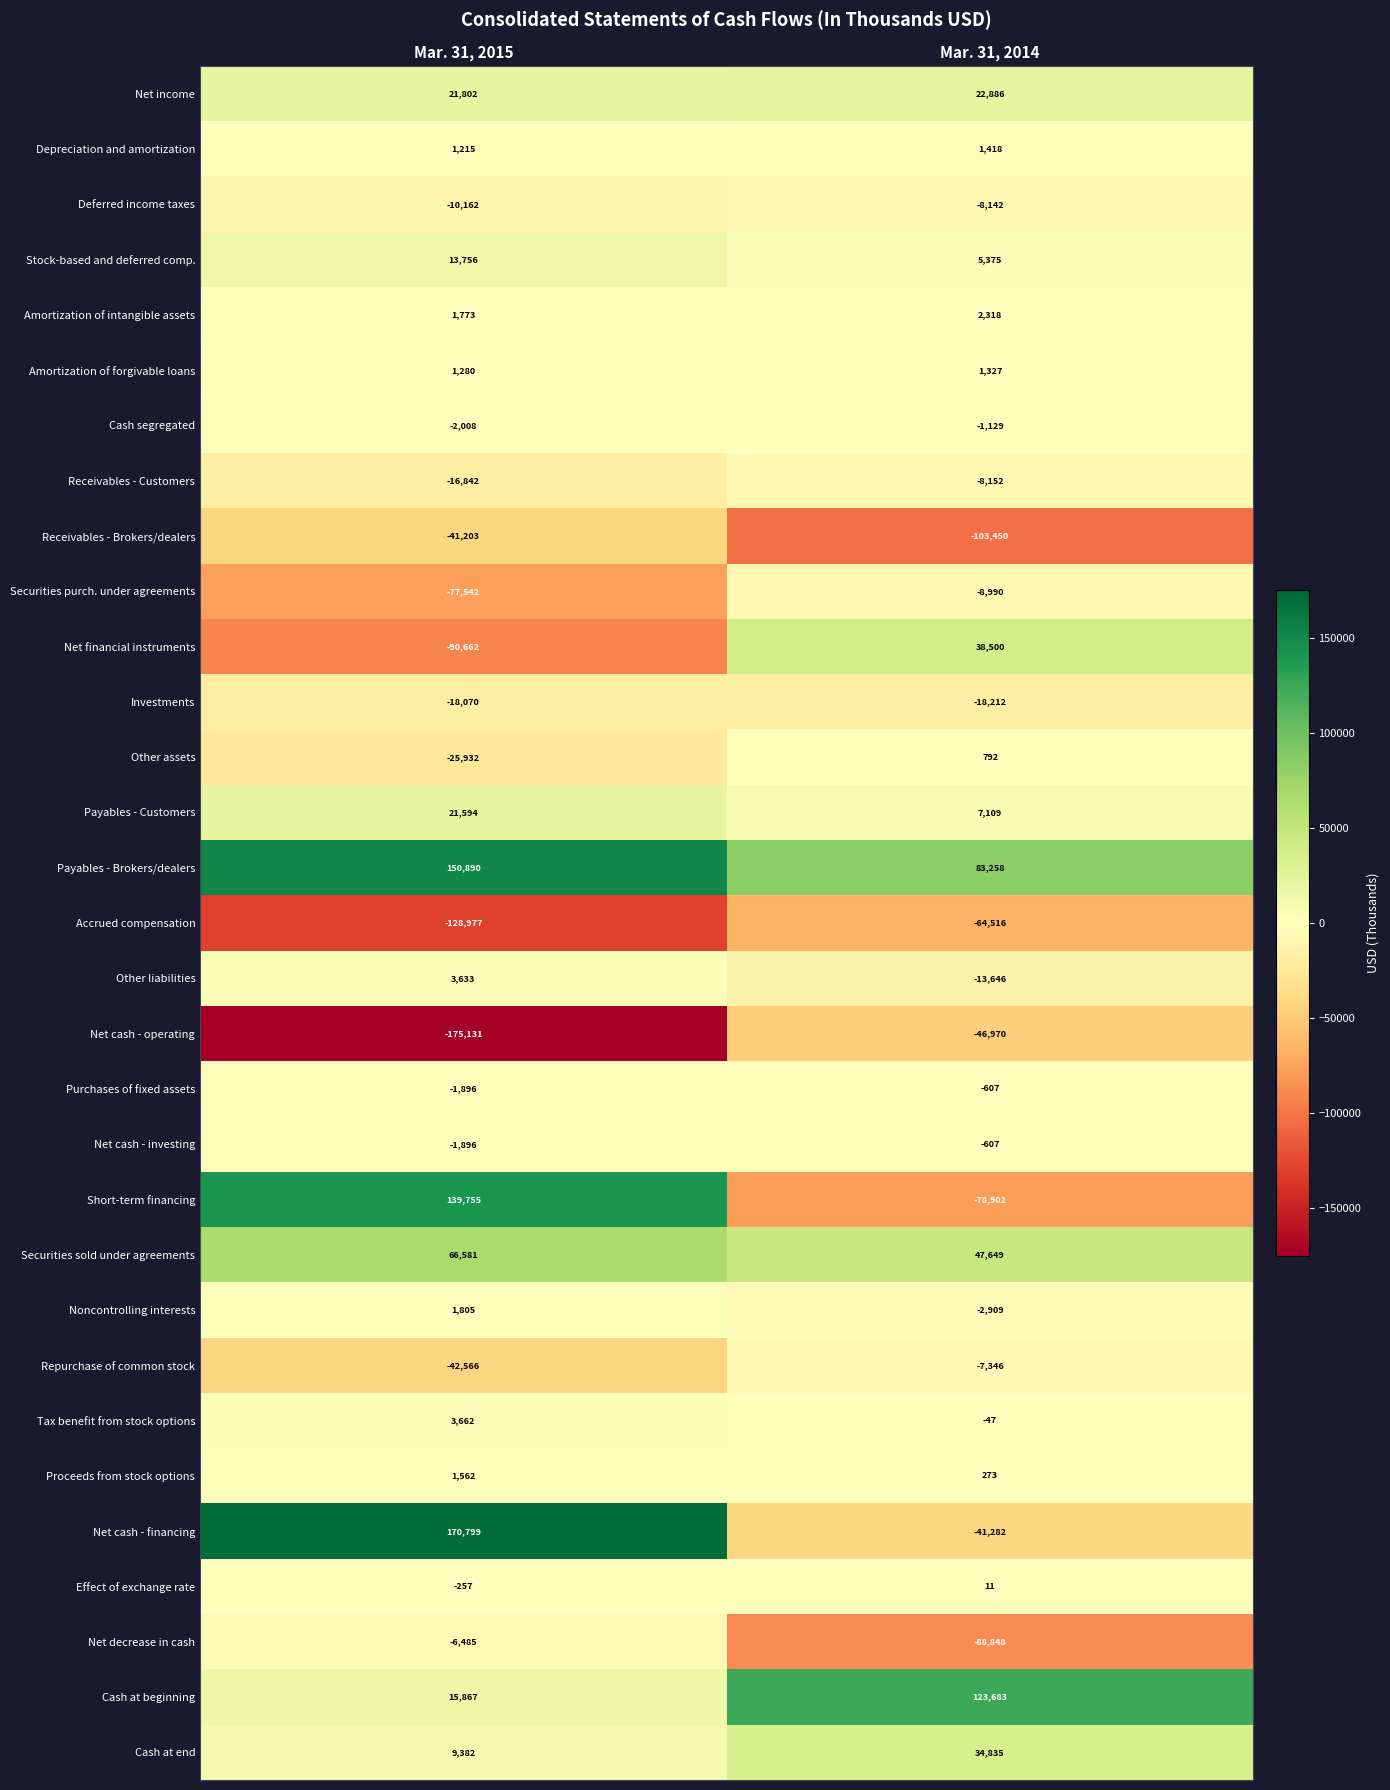

Which label corresponds to the smallest value in the chart?

Mar. 31, 2015